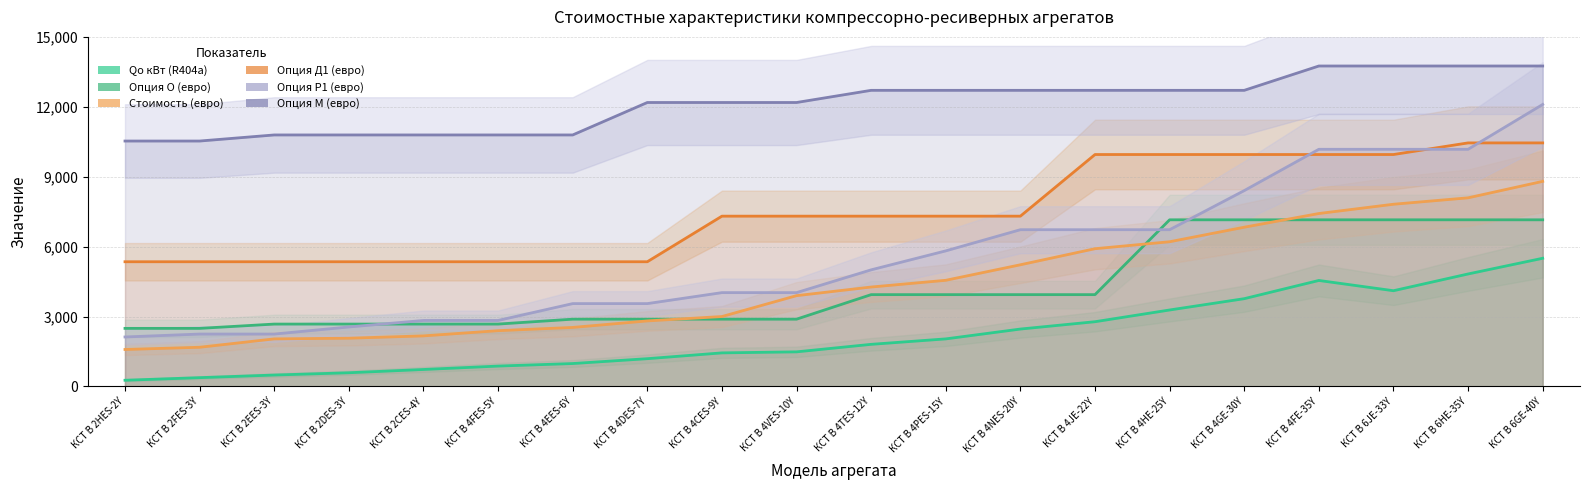

Reading left to right, what are all the values shown in this chart?

Qo кВт (R404a): 265.1	376.6	488.9	586.9	727.1	873.6	982.3	1190.8	1439.8	1483.8	1806.5	2040.2	2462.6	2777.1	3280.4	3765.8	4547.7	4107.3	4826.3	5500.4
Опция О (евро): 2491.6	2491.6	2675.8	2675.8	2675.8	2675.8	2886.4	2886.4	2886.4	2886.4	3939.3	3939.3	3939.3	3939.3	7150.5	7150.5	7150.5	7150.5	7150.5	7150.5
Стоимость (евро): 1585.6	1681.2	2040.1	2069.6	2169.1	2392.8	2532.1	2811.5	2999.3	3895.6	4265.8	4554.7	5221.0	5910.3	6208.8	6832.9	7420.3	7818.3	8093.7	8800.6
Опция Д1 (евро): 5350.8	5350.8	5350.8	5350.8	5350.8	5350.8	5350.8	5350.8	7307.1	7307.1	7307.1	7307.1	7307.1	9952.0	9952.0	9952.0	9952.0	9952.0	10450.7	10450.7
Опция Р1 (евро): 2122.4	2247.6	2247.6	2552.3	2831.3	2831.3	3554.4	3554.4	4025.5	4025.5	5003.4	5817.7	6725.8	6725.8	6725.8	8404.1	10176.3	10176.3	10176.3	12100.8
Опция М (евро): 10530.7	10530.7	10791.8	10791.8	10791.8	10791.8	10791.8	12184.3	12184.3	12184.3	12706.5	12706.5	12706.5	12706.5	12706.5	12706.5	13750.9	13750.9	13750.9	13750.9